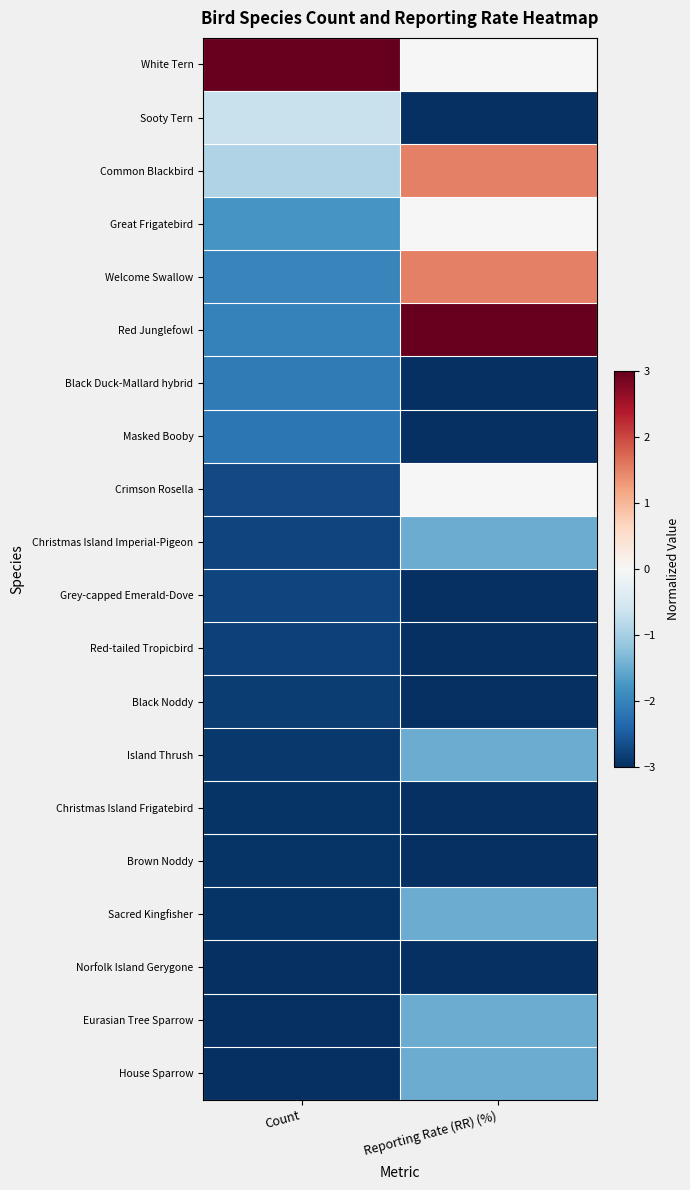

Reading right to left, list all the values displayed in this chart.

White Tern: Reporting Rate (RR) (%)=0.0	Count=3.0
Sooty Tern: Reporting Rate (RR) (%)=-3.0	Count=-0.7
Common Blackbird: Reporting Rate (RR) (%)=1.5	Count=-0.9
Great Frigatebird: Reporting Rate (RR) (%)=0.0	Count=-1.8
Welcome Swallow: Reporting Rate (RR) (%)=1.5	Count=-2.0
Red Junglefowl: Reporting Rate (RR) (%)=3.0	Count=-2.0
Black Duck-Mallard hybrid: Reporting Rate (RR) (%)=-3.0	Count=-2.1
Masked Booby: Reporting Rate (RR) (%)=-3.0	Count=-2.2
Crimson Rosella: Reporting Rate (RR) (%)=0.0	Count=-2.7
Christmas Island Imperial-Pigeon: Reporting Rate (RR) (%)=-1.5	Count=-2.8
Grey-capped Emerald-Dove: Reporting Rate (RR) (%)=-3.0	Count=-2.8
Red-tailed Tropicbird: Reporting Rate (RR) (%)=-3.0	Count=-2.8
Black Noddy: Reporting Rate (RR) (%)=-3.0	Count=-2.9
Island Thrush: Reporting Rate (RR) (%)=-1.5	Count=-2.9
Christmas Island Frigatebird: Reporting Rate (RR) (%)=-3.0	Count=-3.0
Brown Noddy: Reporting Rate (RR) (%)=-3.0	Count=-3.0
Sacred Kingfisher: Reporting Rate (RR) (%)=-1.5	Count=-3.0
Norfolk Island Gerygone: Reporting Rate (RR) (%)=-3.0	Count=-3.0
Eurasian Tree Sparrow: Reporting Rate (RR) (%)=-1.5	Count=-3.0
House Sparrow: Reporting Rate (RR) (%)=-1.5	Count=-3.0